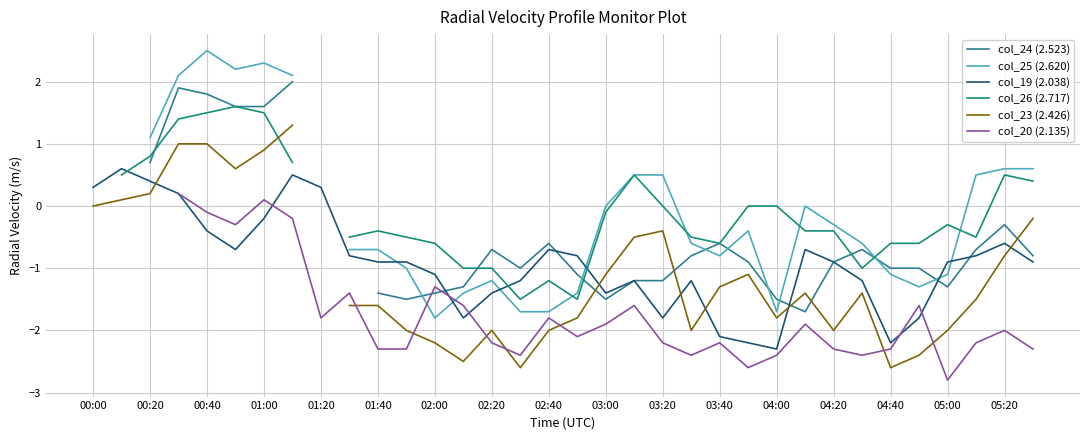

Which series has the widest spread of values?

col_25 (2.620)